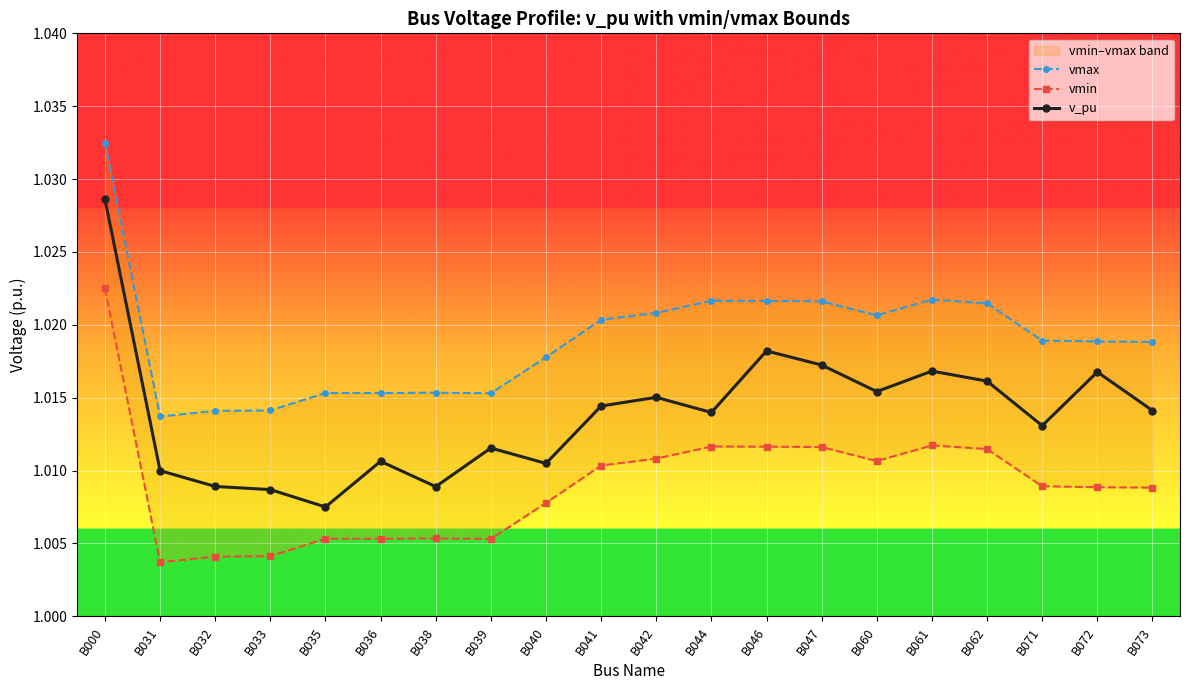

Reading left to right, list all the values displayed in this chart.

vmax: 1.0	1.0	1.0	1.0	1.0	1.0	1.0	1.0	1.0	1.0	1.0	1.0	1.0	1.0	1.0	1.0	1.0	1.0	1.0	1.0
vmin: 1.0	1.0	1.0	1.0	1.0	1.0	1.0	1.0	1.0	1.0	1.0	1.0	1.0	1.0	1.0	1.0	1.0	1.0	1.0	1.0
v_pu: 1.0	1.0	1.0	1.0	1.0	1.0	1.0	1.0	1.0	1.0	1.0	1.0	1.0	1.0	1.0	1.0	1.0	1.0	1.0	1.0